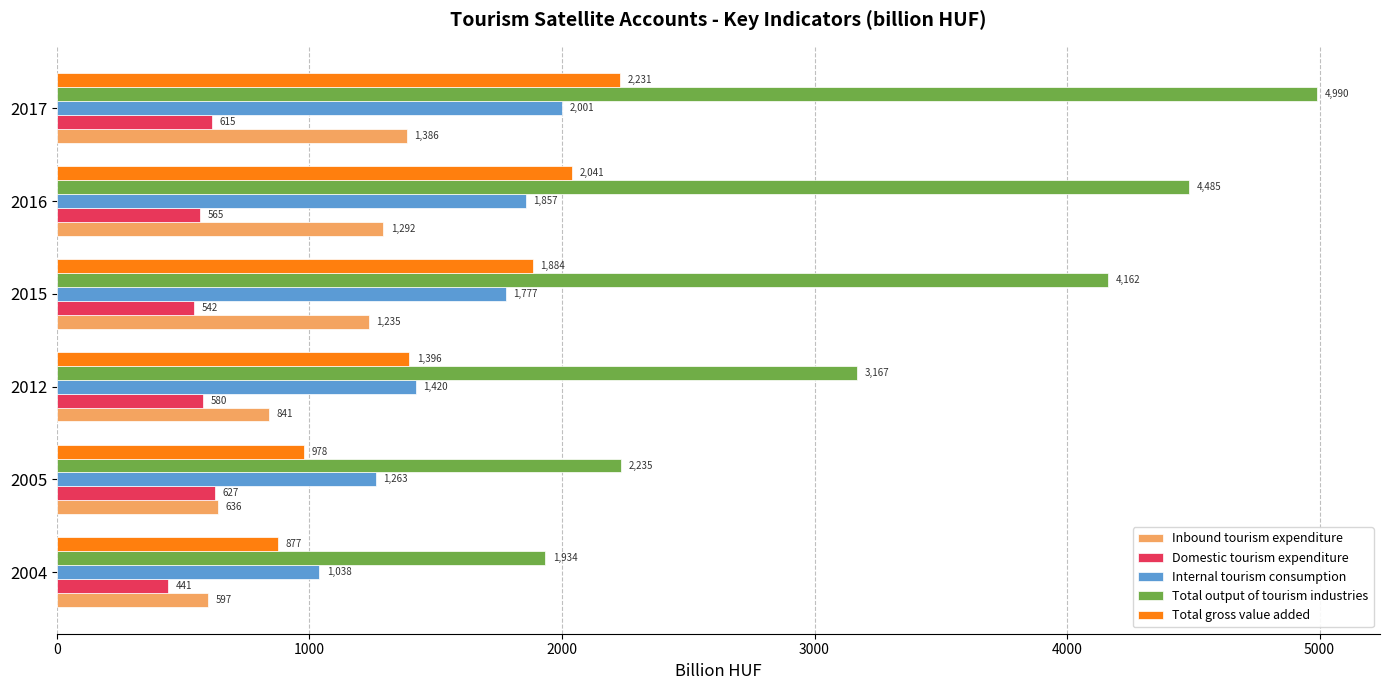

What is the difference between the maximum and second lowest values in the Internal tourism consumption series?

738.0